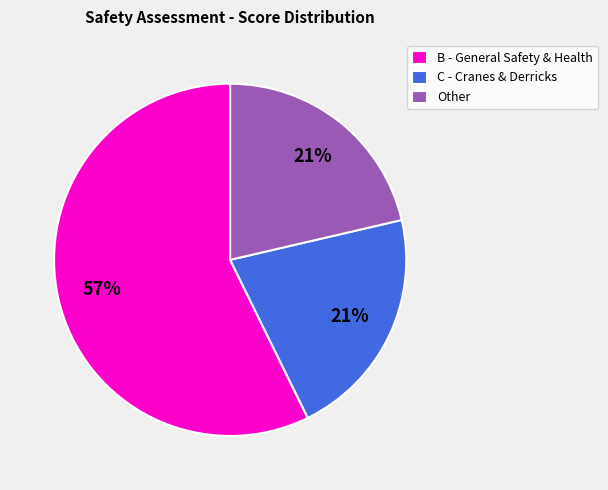

Approximately how many times larger is the value at Other compared to C - Cranes & Derricks?

1.0